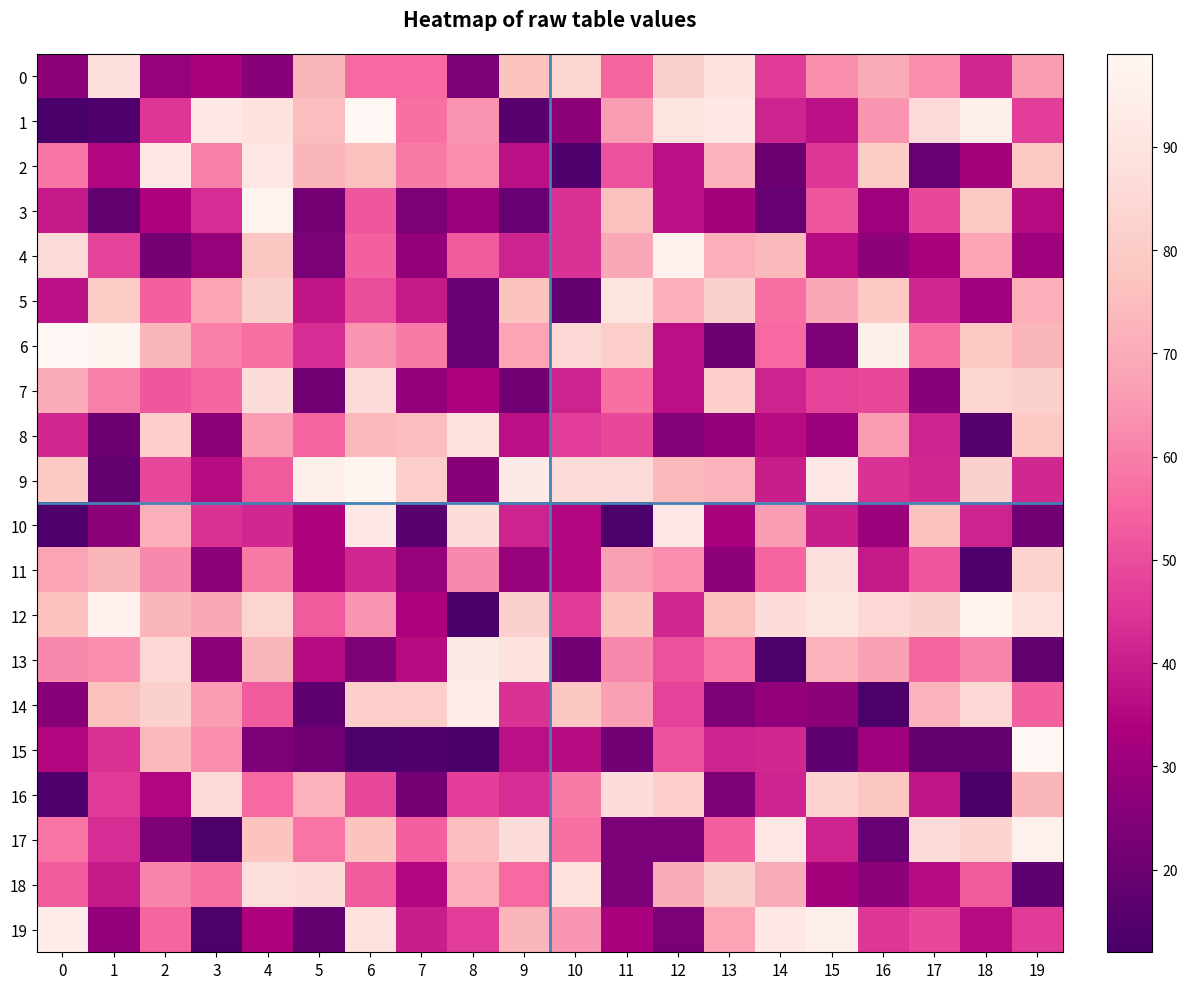

What is the smallest value displayed?

12